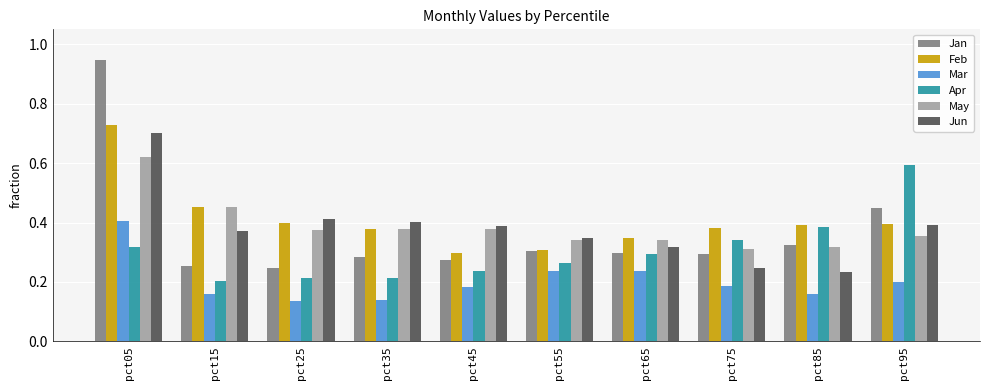

Is the value of Apr at pct05 greater than the value of May at pct95?

No